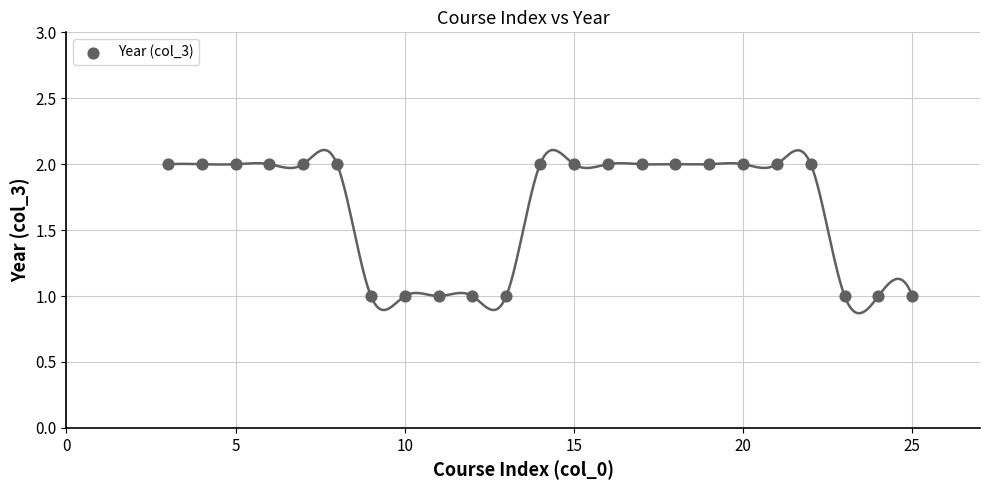

What is the range of X values (max minus min)?

22